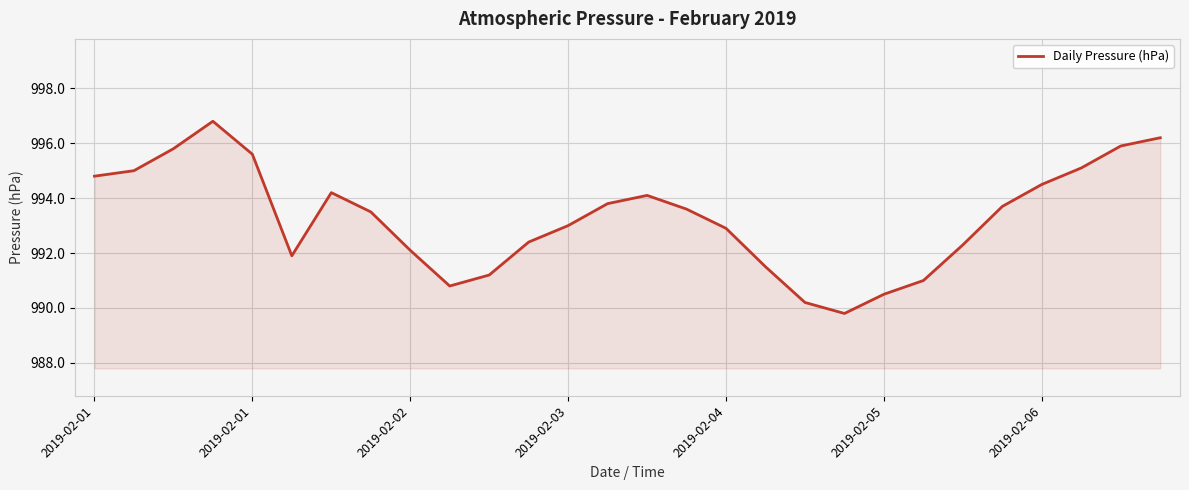

What is the minimum value shown in the chart?

989.8